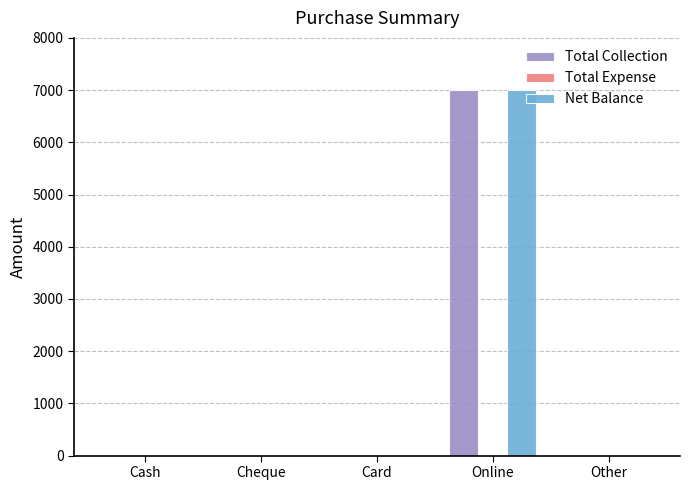

What is the highest value of the Net Balance series?

7000